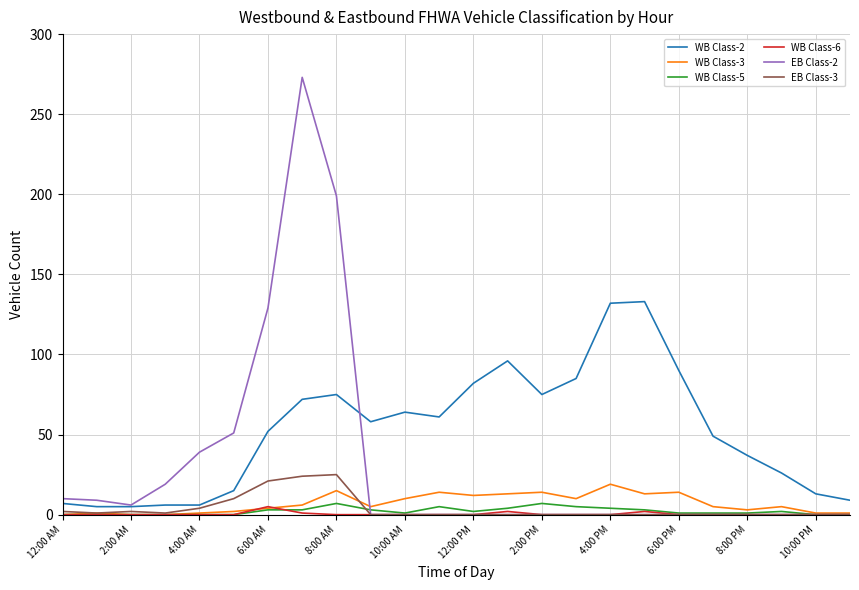

True or false: WB Class-2 and WB Class-5 intersect in this chart.

False